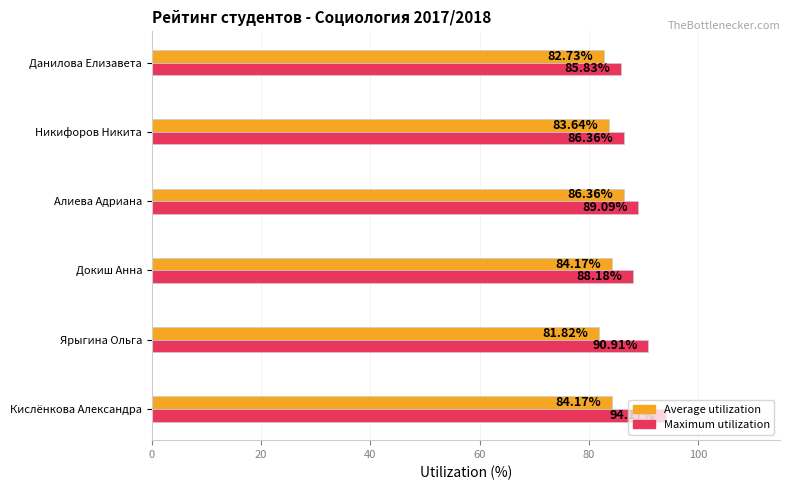

List the series in order of their peak value, highest first.

Maximum utilization, Average utilization